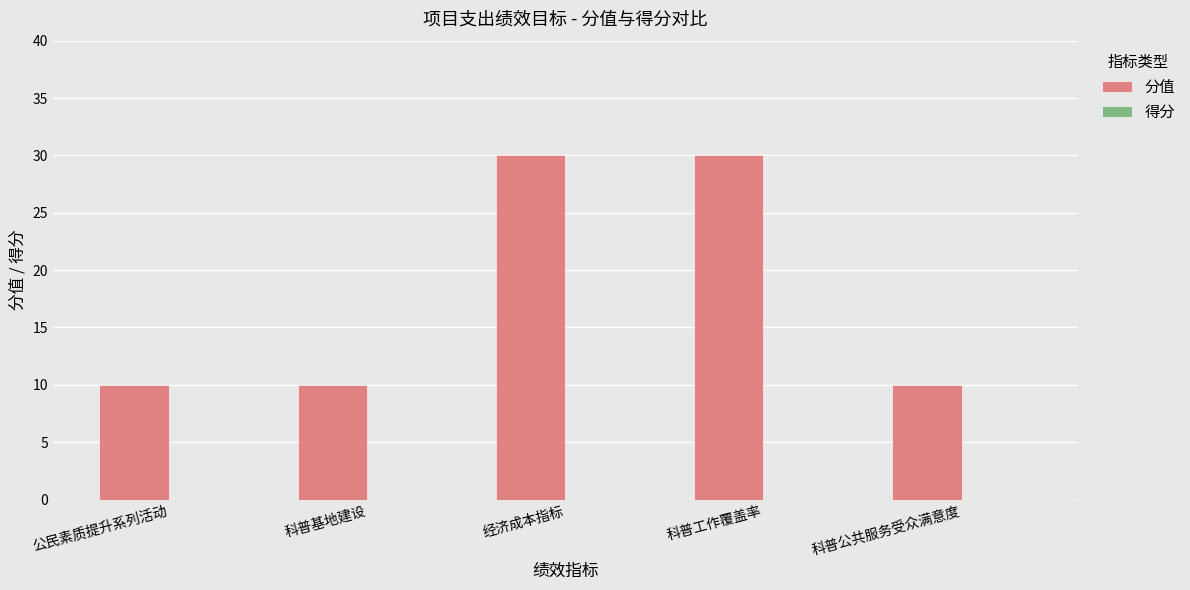

How many bars are there in total?

5